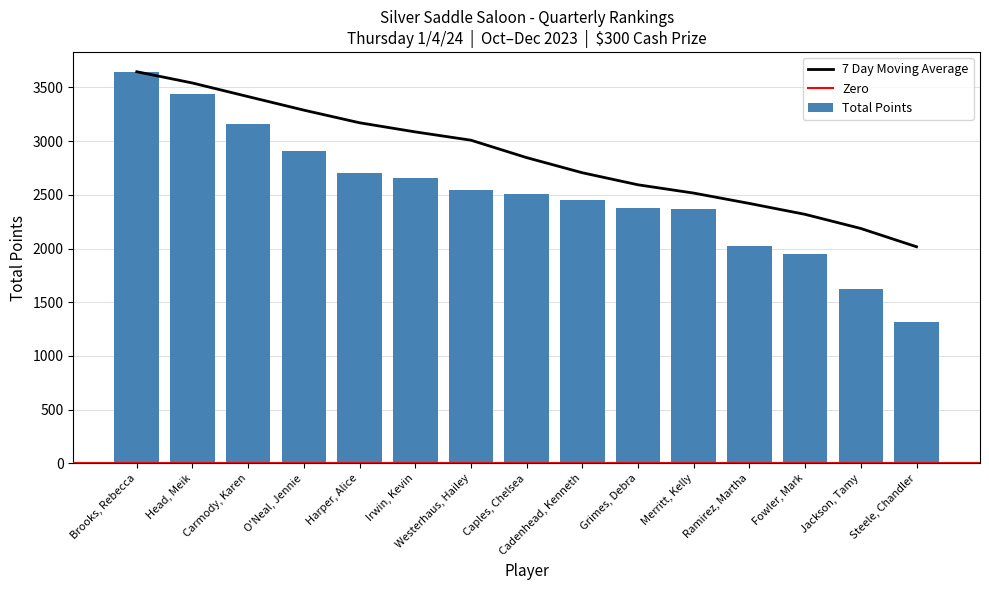

The chart shows a value of 2450 at Cadenhead, Kenneth. True or false?

True